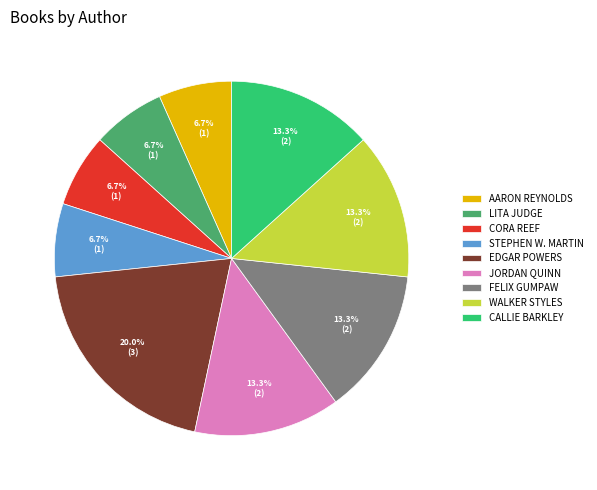

Is FELIX GUMPAW the majority of the pie?

No